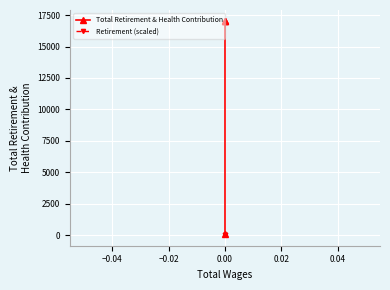

The Total Retirement & Health Contribution series shows 9075.4 at 0.00. True or false?

False